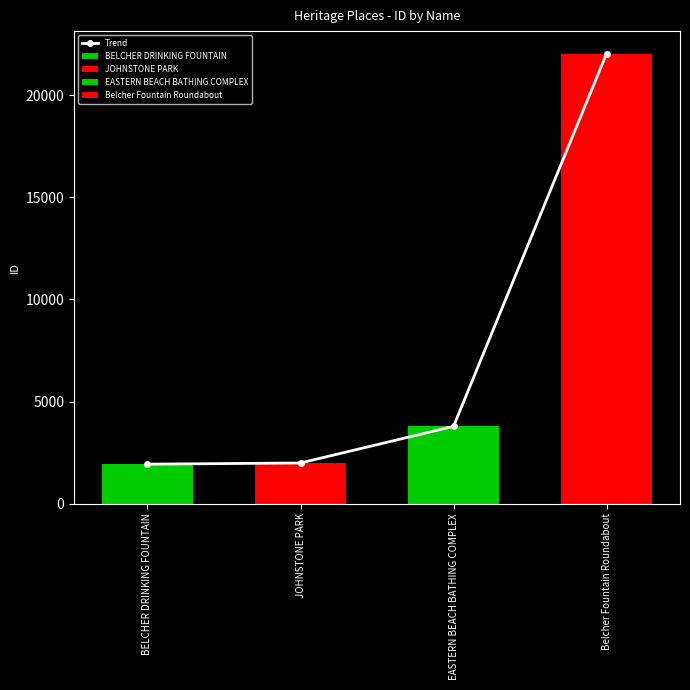

The value at EASTERN BEACH BATHING COMPLEX is 3785. True or false?

True